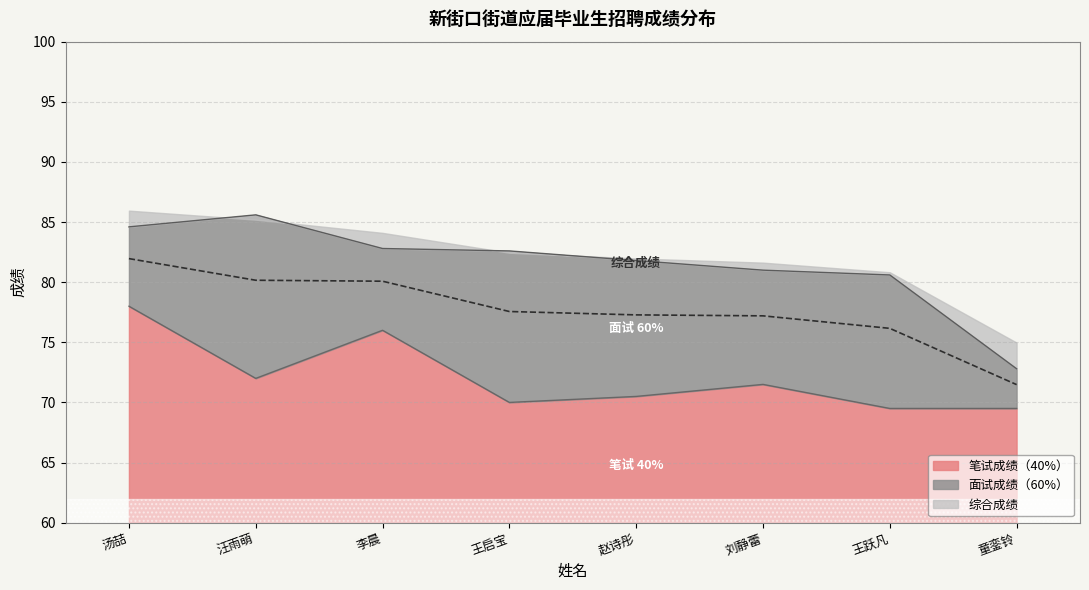

How many series are shown in this chart?

3